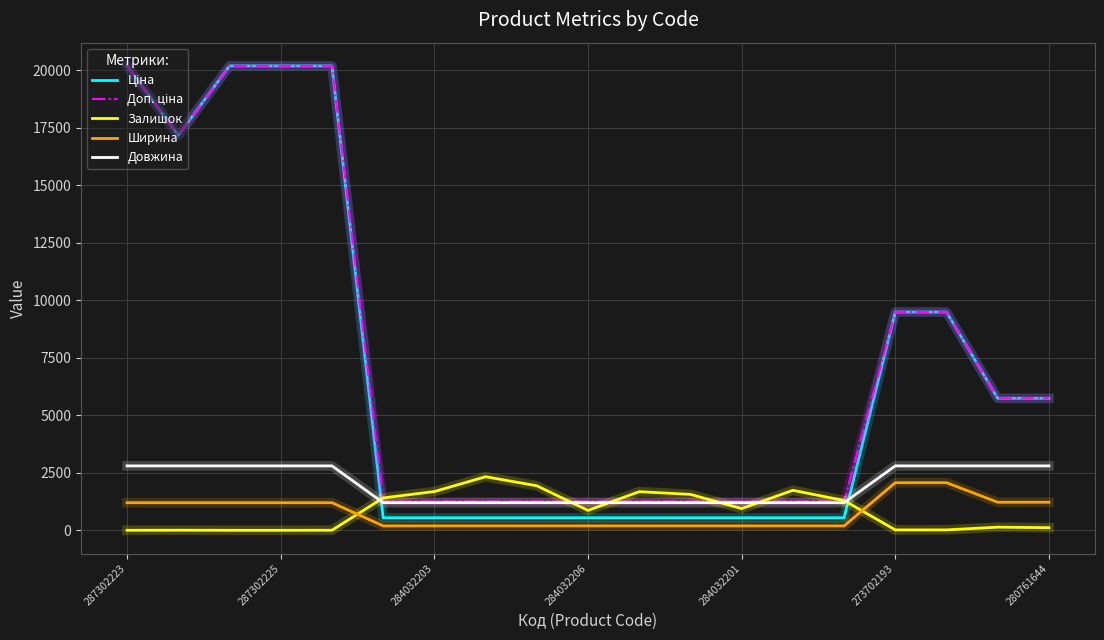

True or false: Ширина and Довжина cross at least once.

False